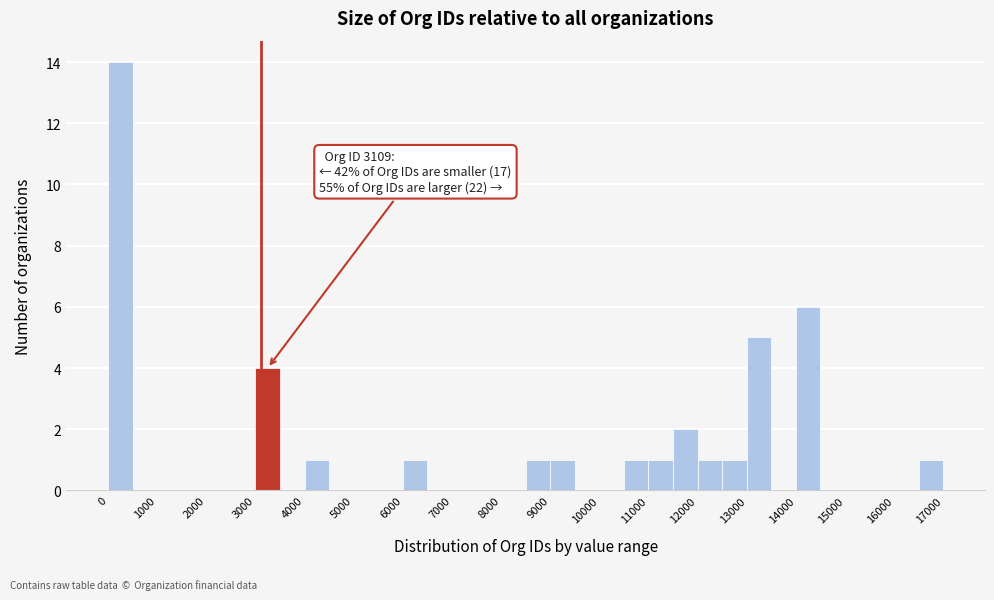

Which range on the x-axis has the tallest bar?

0 to 500